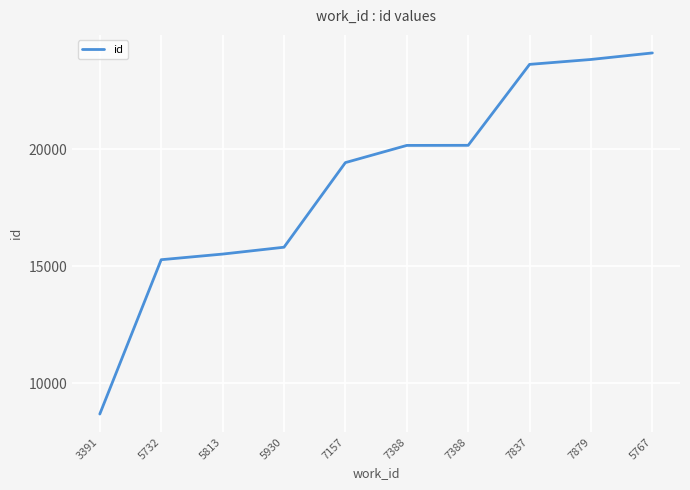

Rank the categories by value from lowest to highest.

3391, 5732, 5813, 5930, 7157, 7388, 7388, 7837, 7879, 5767